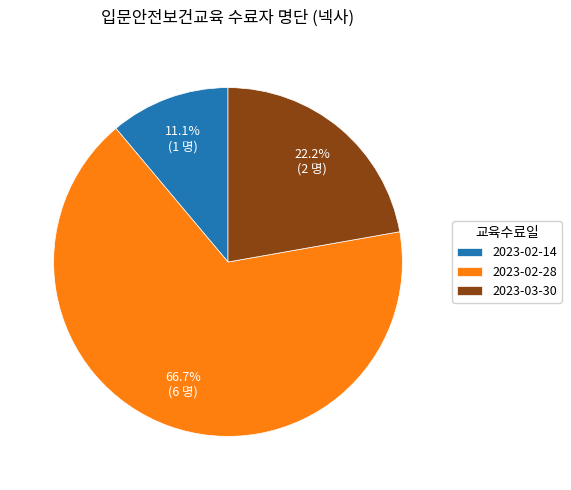

Which category has the smallest portion of the pie?

2023-02-14